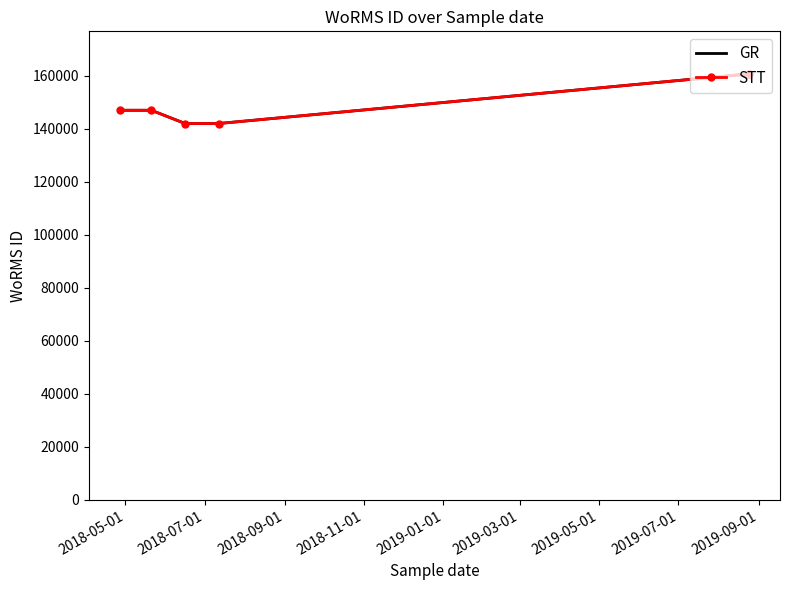

True or false: GR has more than 0 points higher than both neighbors.

False